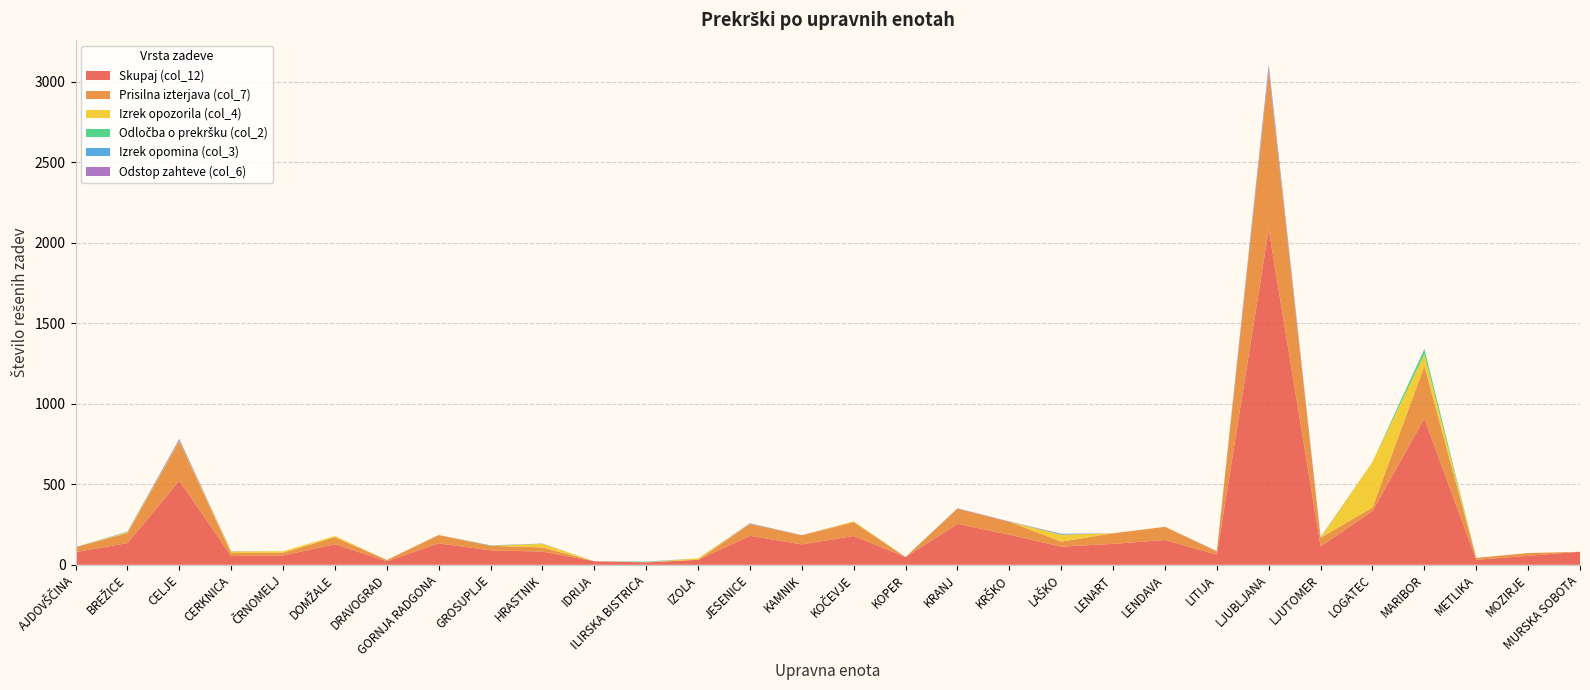

Reading right to left, extract all data points from this chart.

Skupaj (col_12): 81	56	31	909	334	114	2083	63	154	130	113	187	254	48	179	127	180	31	15	22	82	90	133	22	128	58	55	522	135	79
Prisilna izterjava (col_7): 0	17	12	327	22	54	982	21	82	66	31	80	94	0	86	56	74	0	1	0	26	28	52	8	43	17	18	245	62	30
Izrek opozorila (col_4): 0	0	0	71	283	0	0	0	0	0	43	0	0	0	5	0	0	9	0	0	22	0	0	0	8	9	10	2	5	0
Odločba o prekršku (col_2): 0	0	0	31	0	0	5	0	0	0	0	0	1	1	0	0	1	0	2	0	1	2	0	0	0	0	0	3	2	0
Izrek opomina (col_3): 0	0	0	1	0	2	8	1	0	0	5	0	0	0	0	0	1	0	2	0	0	0	0	0	0	0	0	2	1	0
Odstop zahteve (col_6): 0	0	0	1	0	2	27	0	0	0	1	2	2	0	0	1	2	0	0	0	1	1	0	0	0	0	1	8	1	1